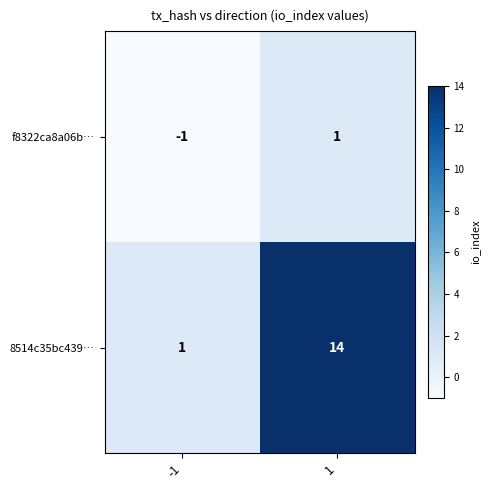

True or false: f8322ca8a06b… has a value of -1 at -1.

True